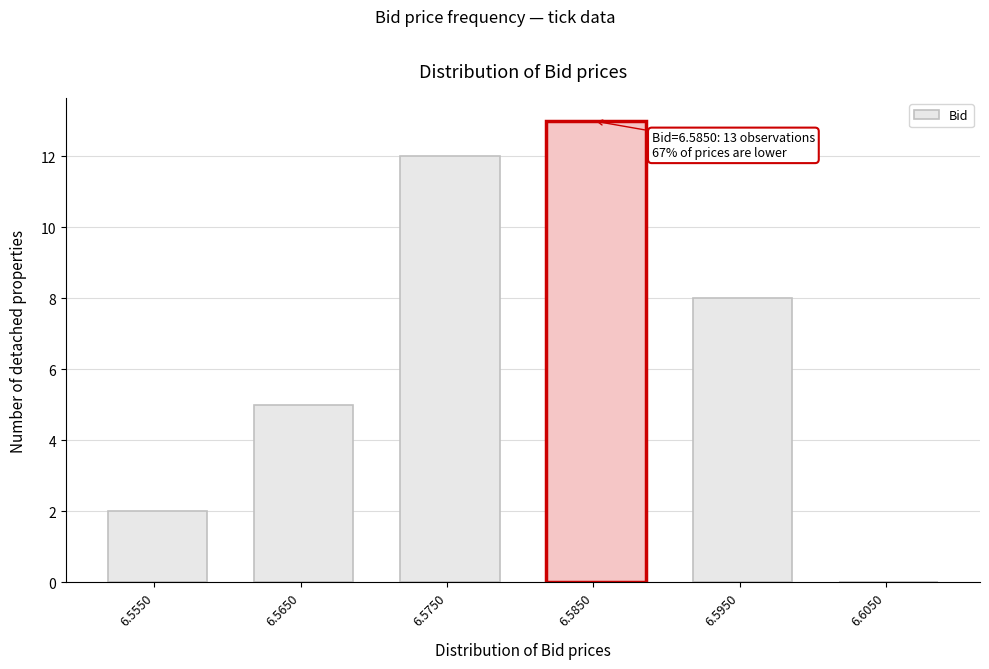

Reading left to right, extract all data points from this chart.

6.5550=2	6.5650=5	6.5750=12	6.5850=13	6.5950=8	6.6050=0